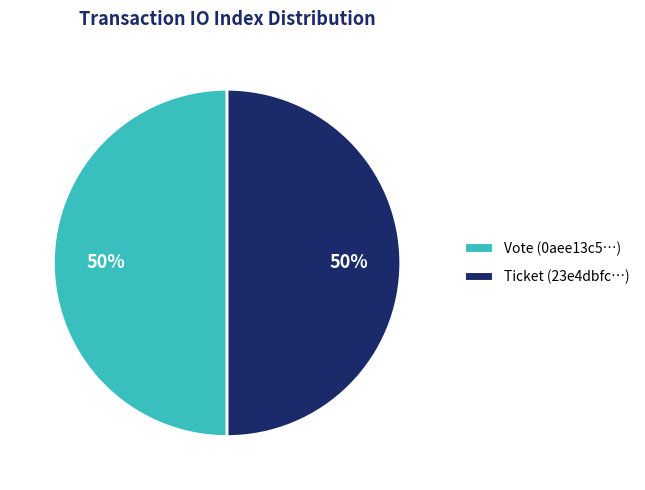

Combined, do Ticket and Vote account for over 50%?

Yes